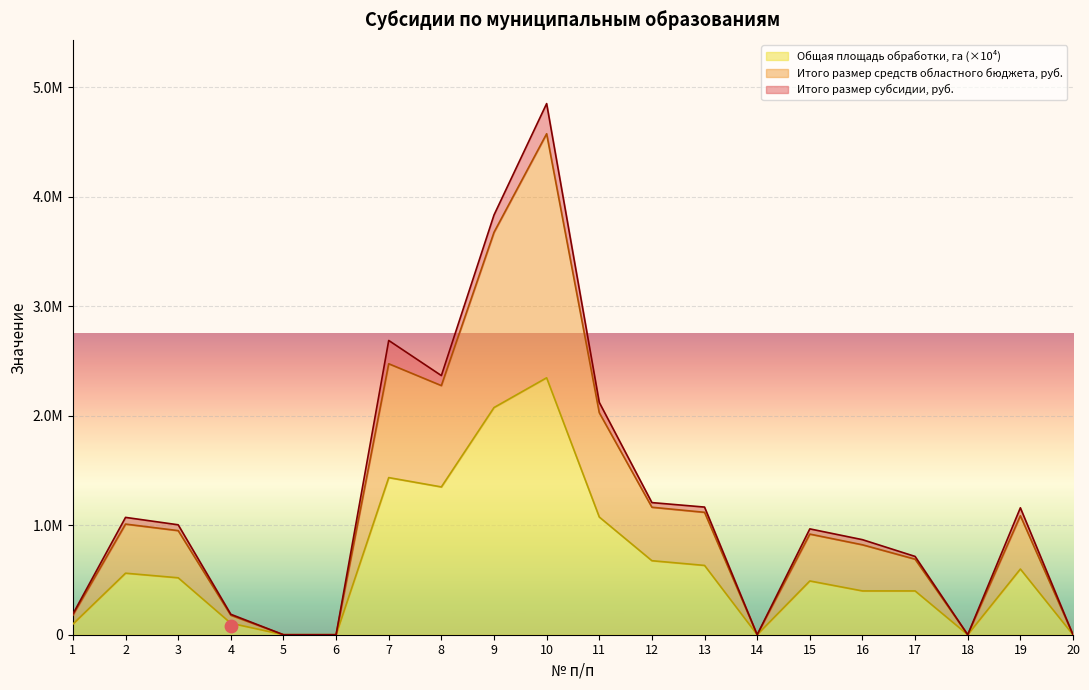

Which series contains the lowest Y value?

Итого размер субсидии, руб.